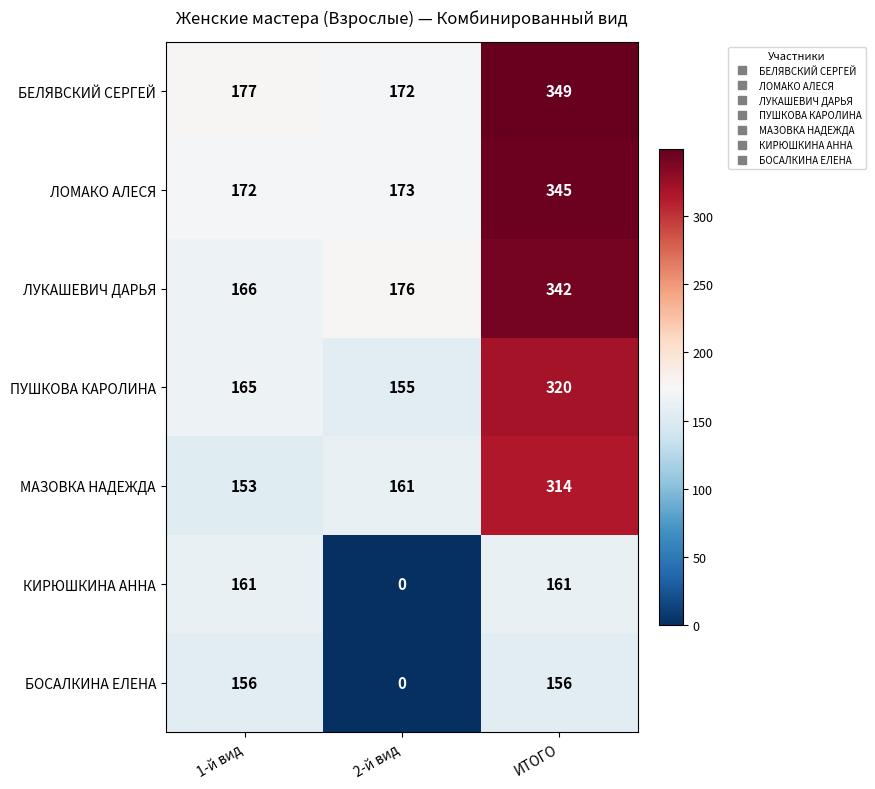

At ИТОГО, list the series in order from largest to smallest.

БЕЛЯВСКИЙ СЕРГЕЙ, ЛОМАКО АЛЕСЯ, ЛУКАШЕВИЧ ДАРЬЯ, ПУШКОВА КАРОЛИНА, МАЗОВКА НАДЕЖДА, КИРЮШКИНА АННА, БОСАЛКИНА ЕЛЕНА